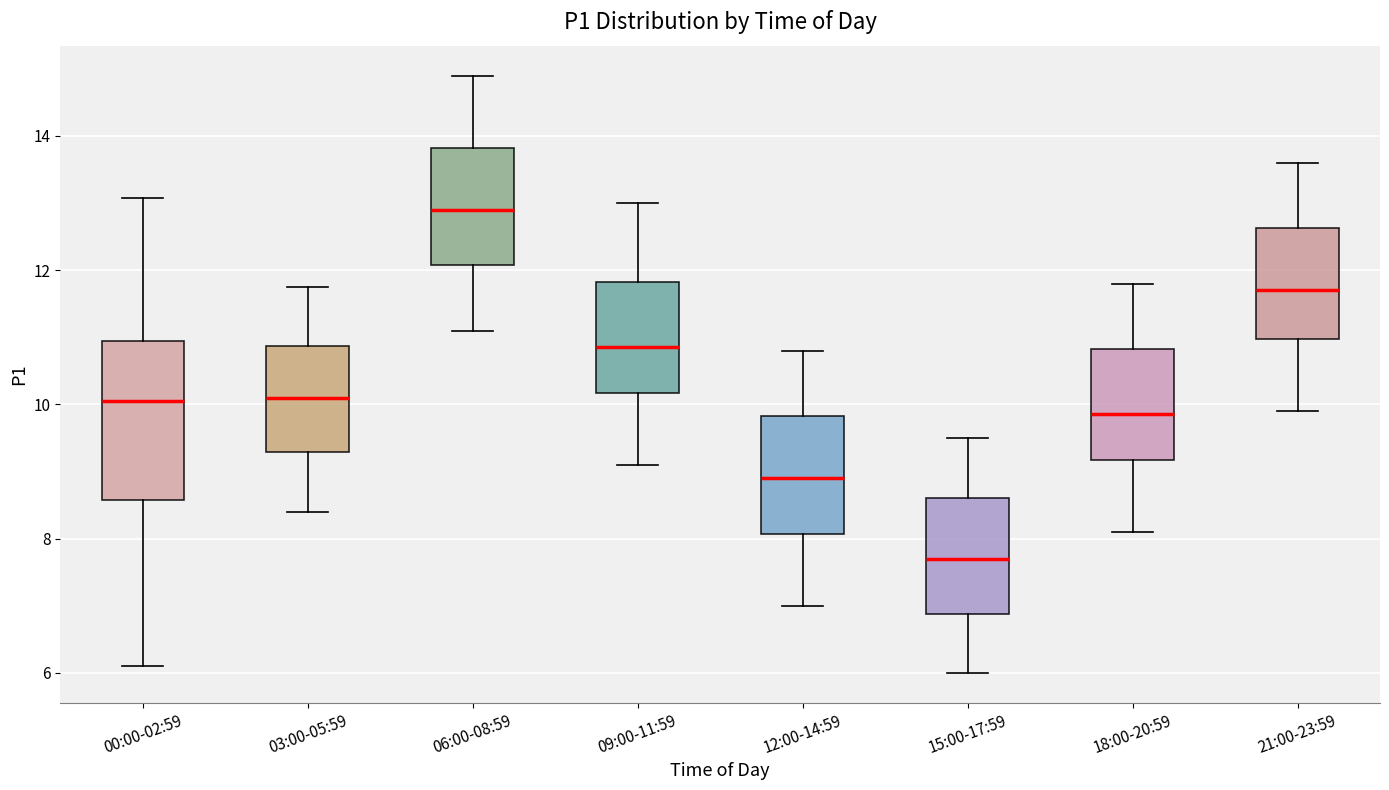

Comparing the boxes themselves (not the whiskers), which one is the tallest?

00:00-02:59